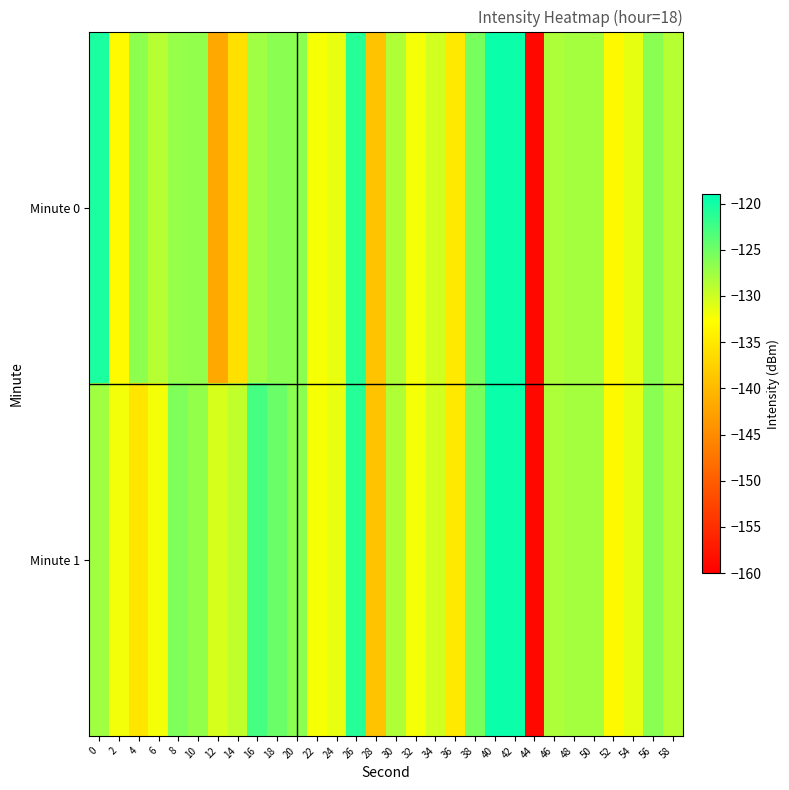

Between 46 and 58, which is larger?

46